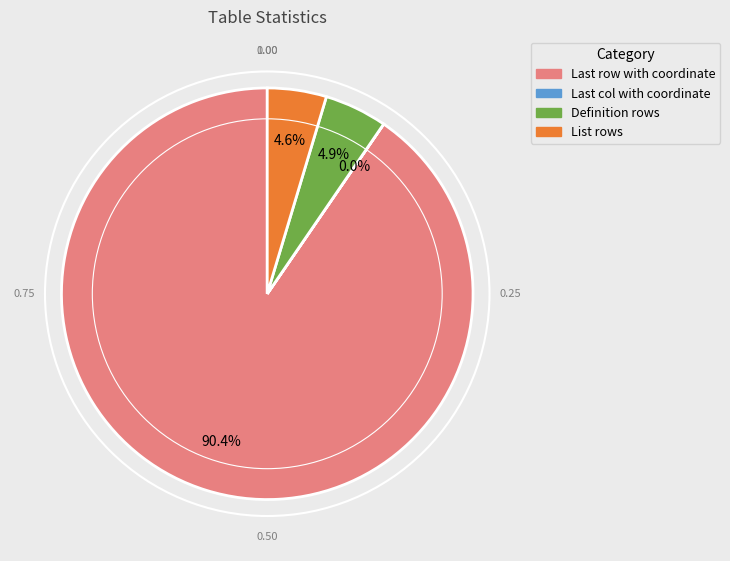

What is the largest slice in the pie chart?

Last row with coordinate